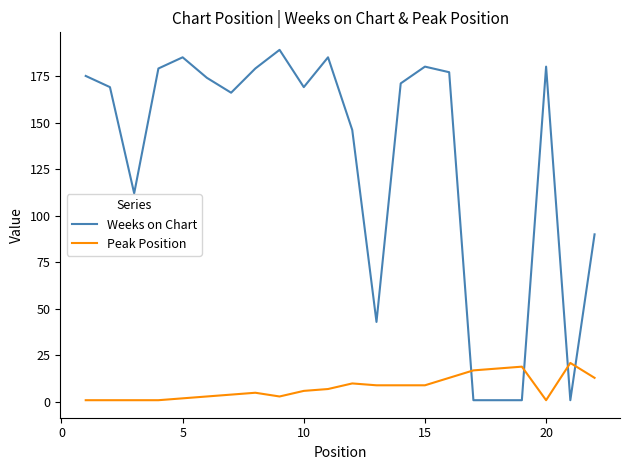

Which series has the largest range (max minus min)?

Weeks on Chart